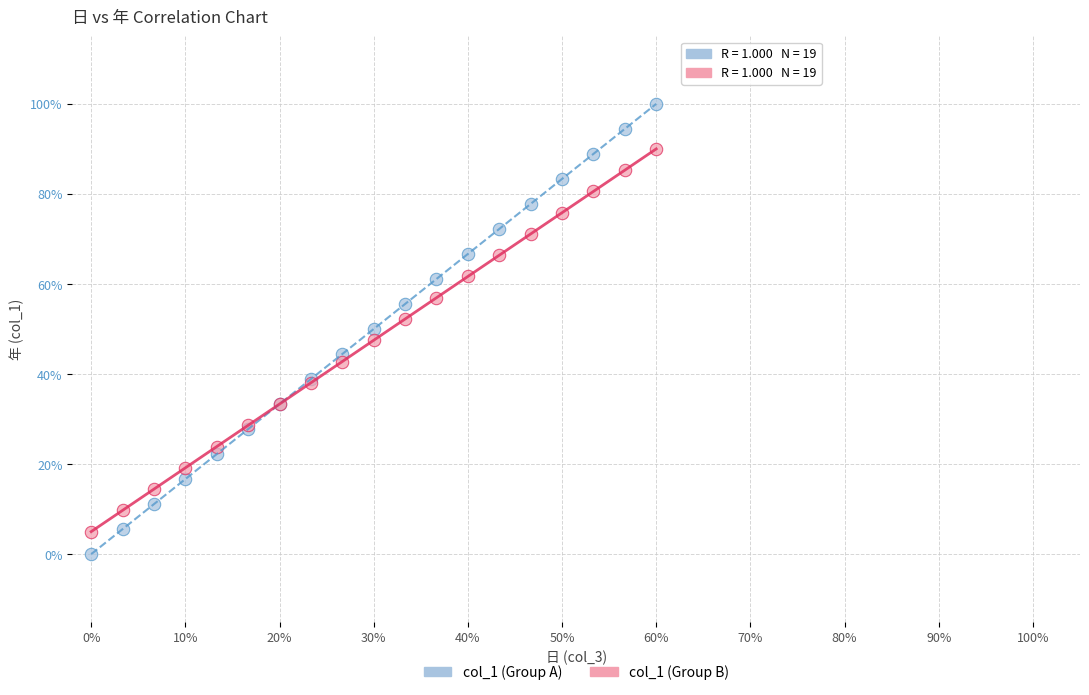

Which series has the largest Y range (max minus min)?

col_1 (Group A)